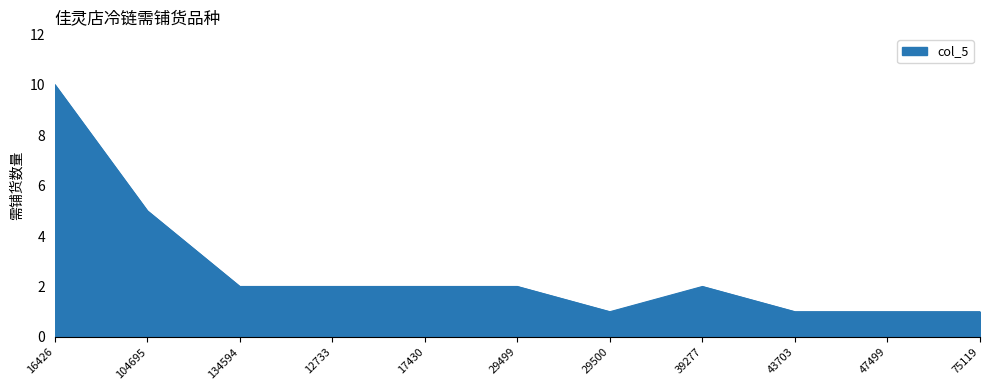

At which label is the value closest to 5?

104695